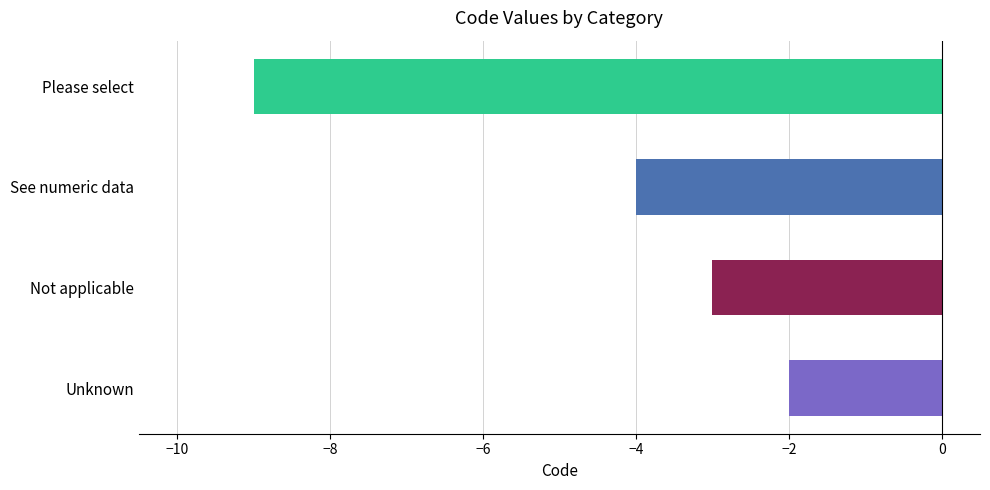

Are the bars horizontal?

Yes